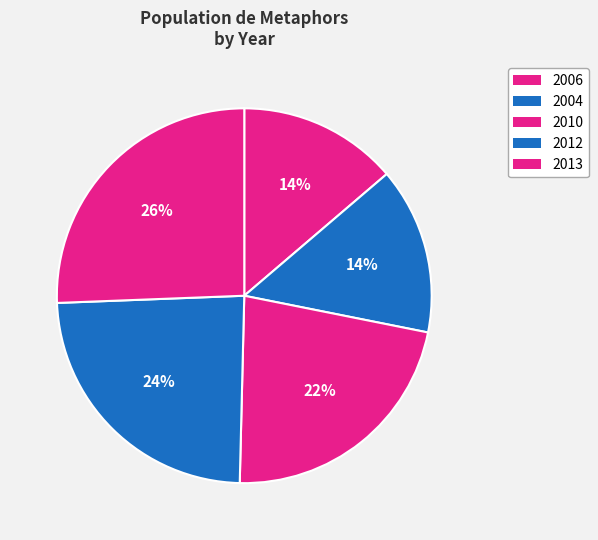

How many segments does this pie chart have?

5